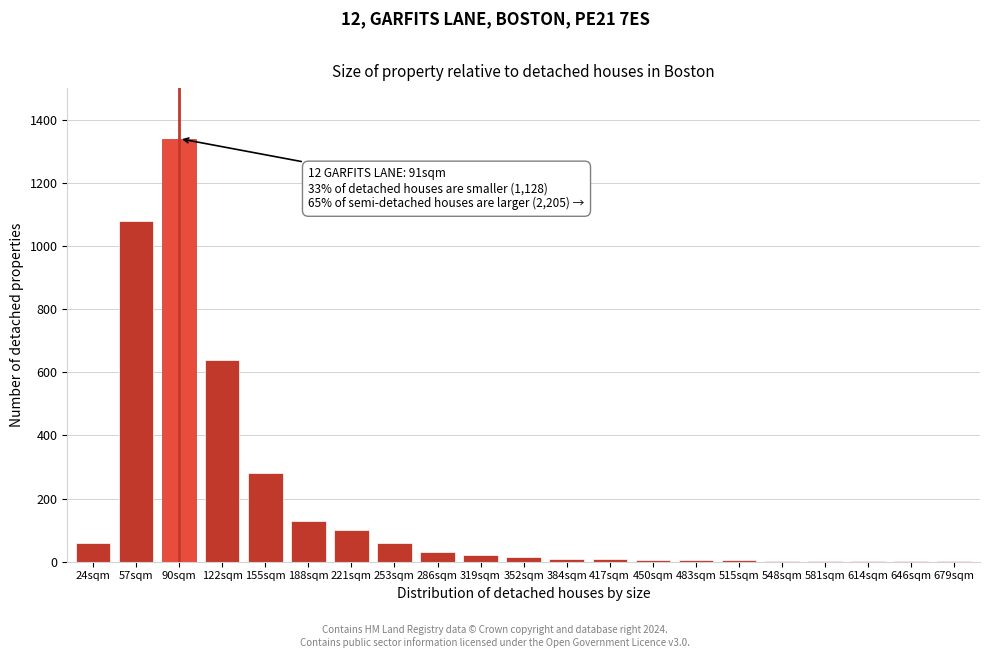

True or false: the data shows 5 at 483sqm.

True